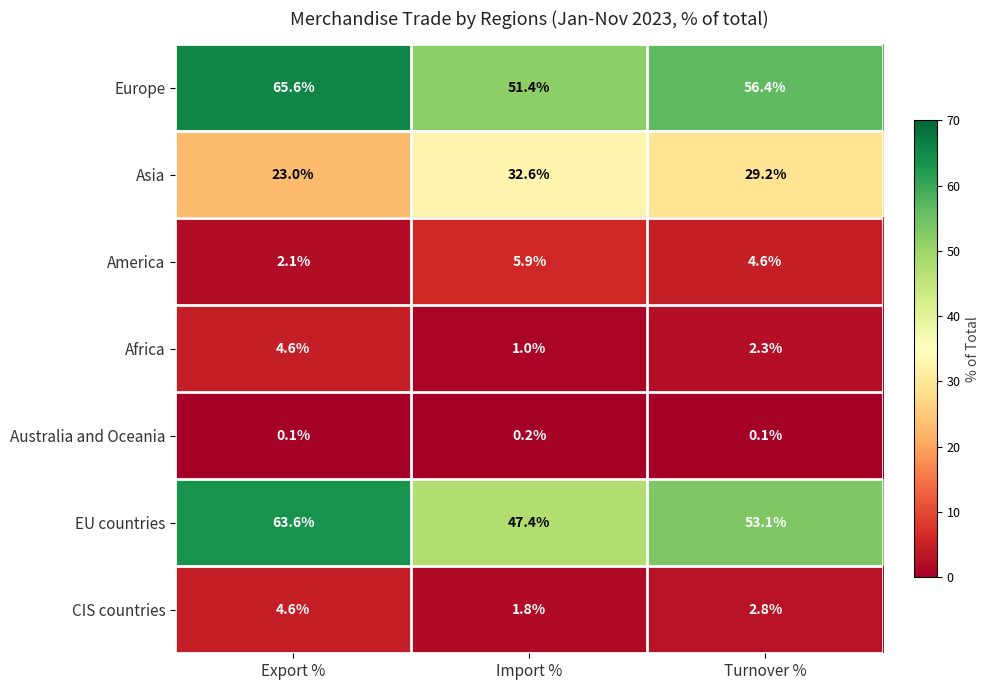

Where does the America series first go above 4?

Import %